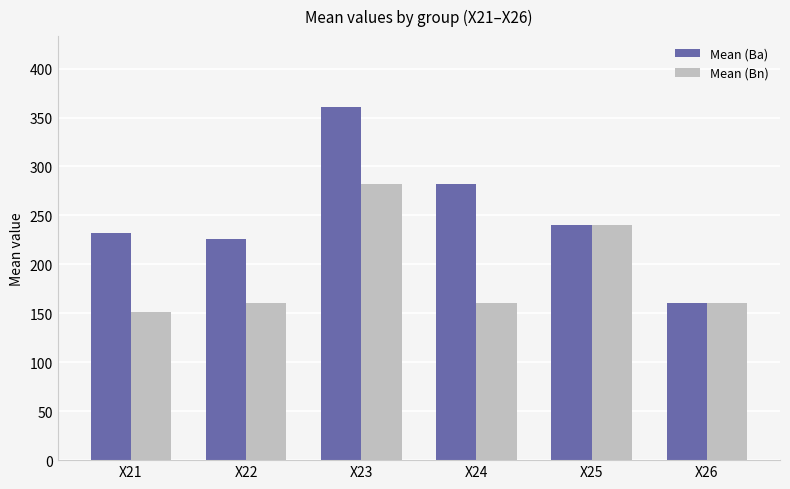

Which series has the widest spread of values?

Mean (Ba)